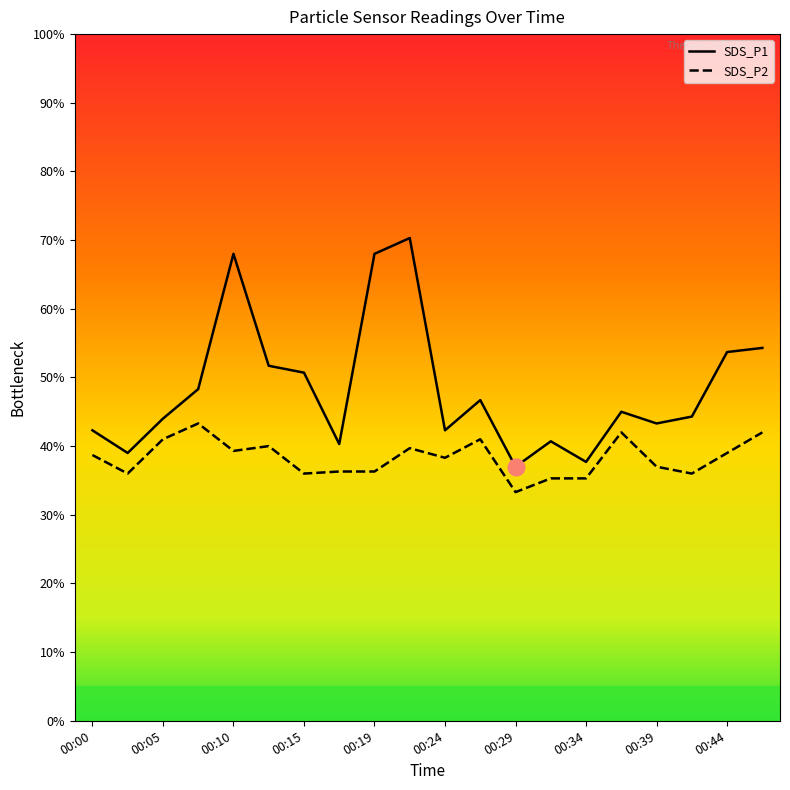

Which series has the largest range (max minus min)?

SDS_P1